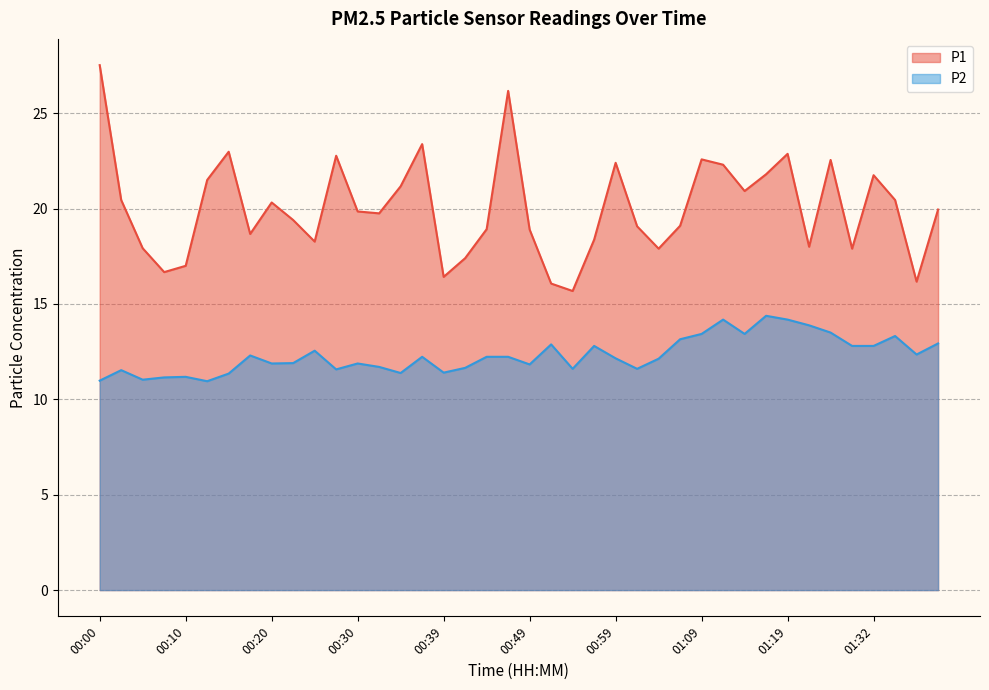

Does the chart have visible grid lines?

Yes